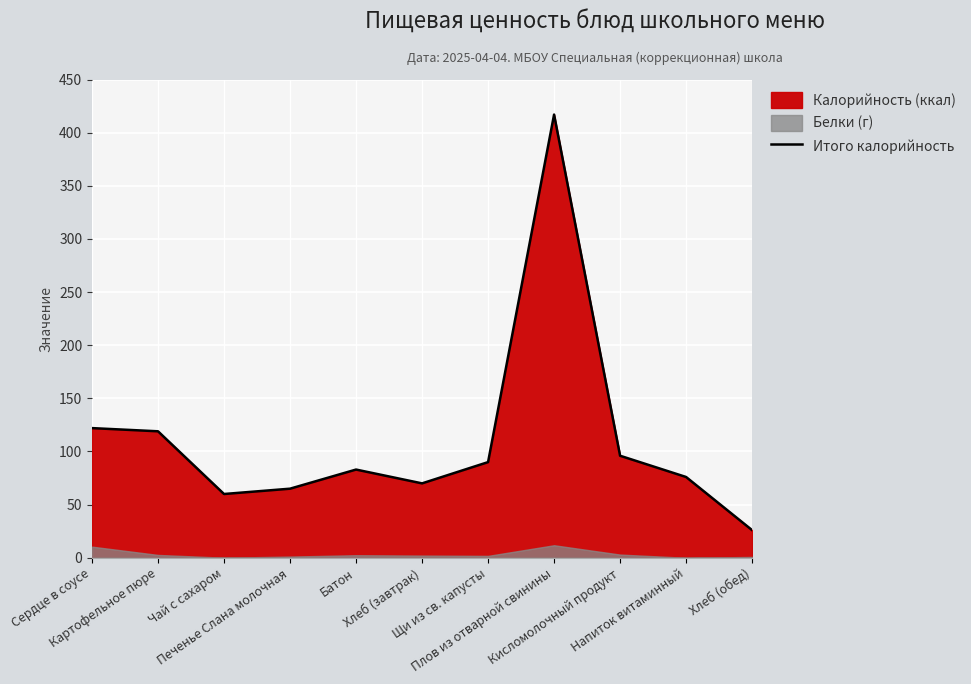

Reading left to right, transcribe all the data shown in this chart.

122	119	60	65	83	70	90	417	96	76	26